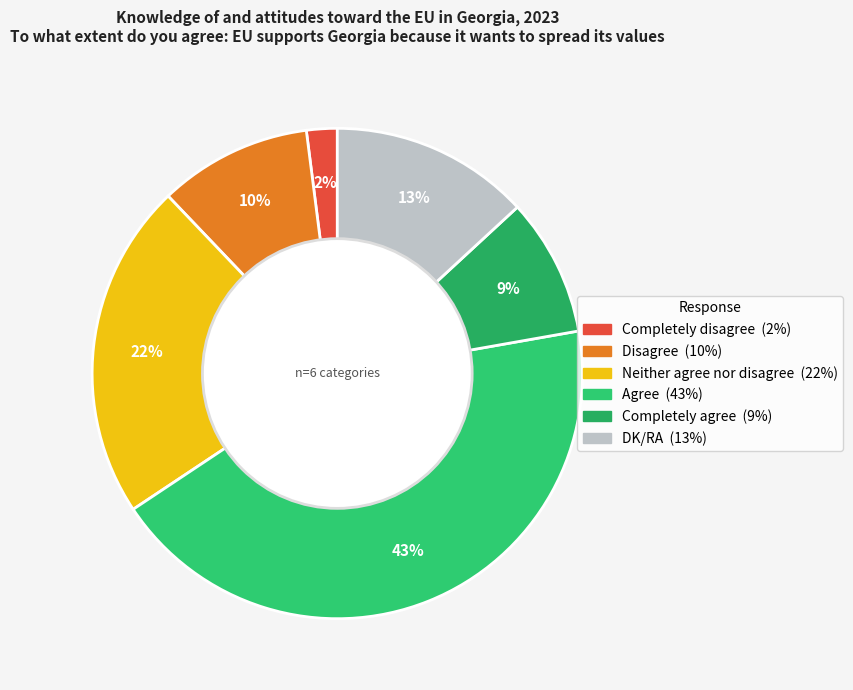

How many segments does this pie chart have?

6